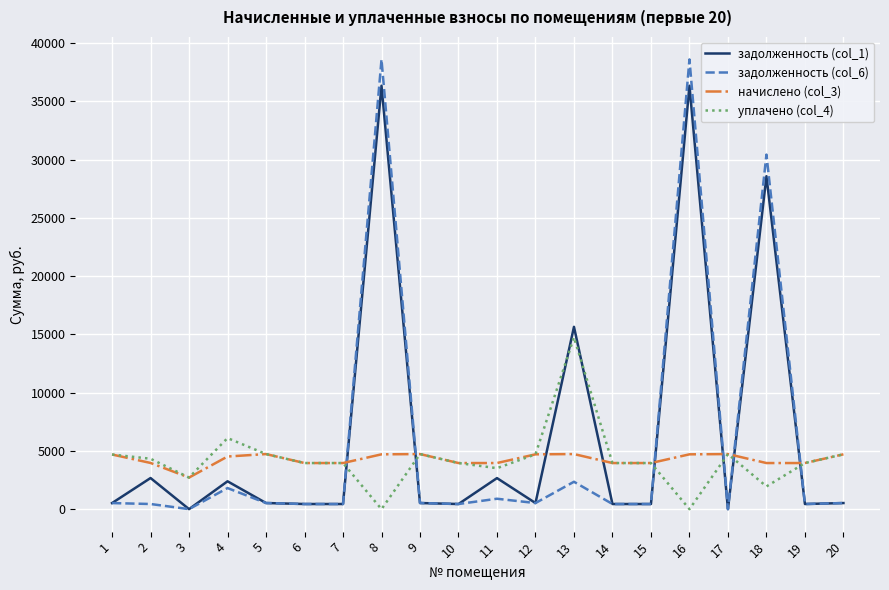

What is the lowest value of the начислено (col_3) series?

2710.8